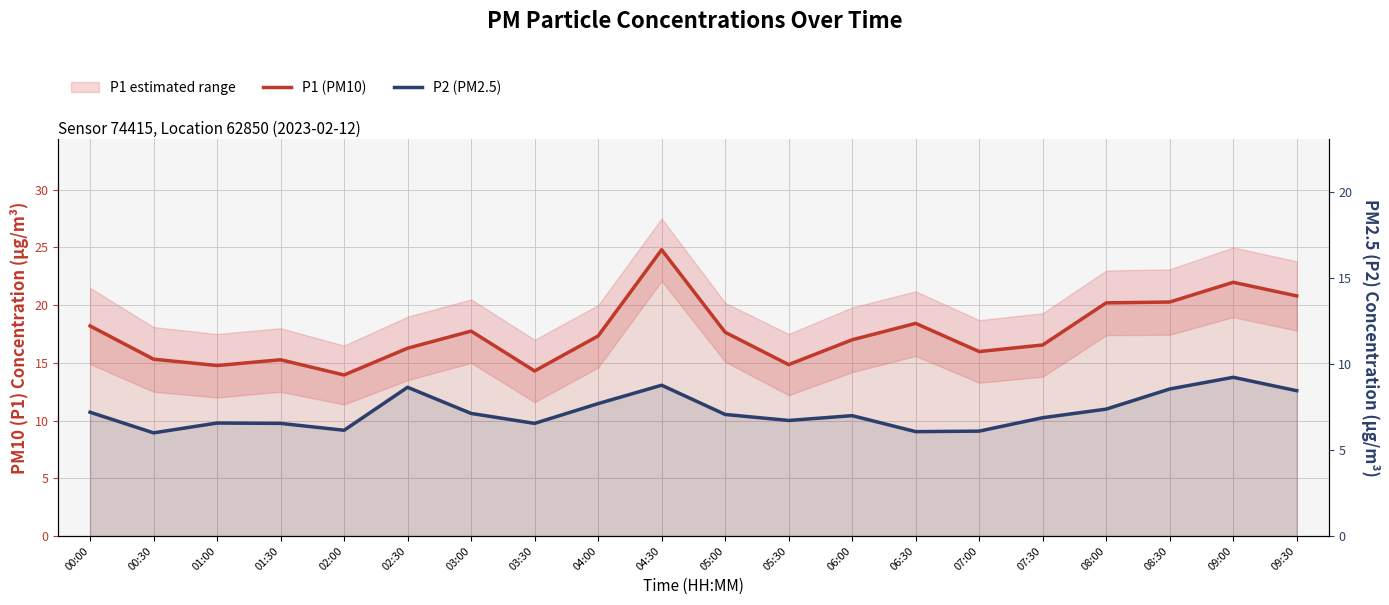

What is the total value across all series at 06:00?

24.0